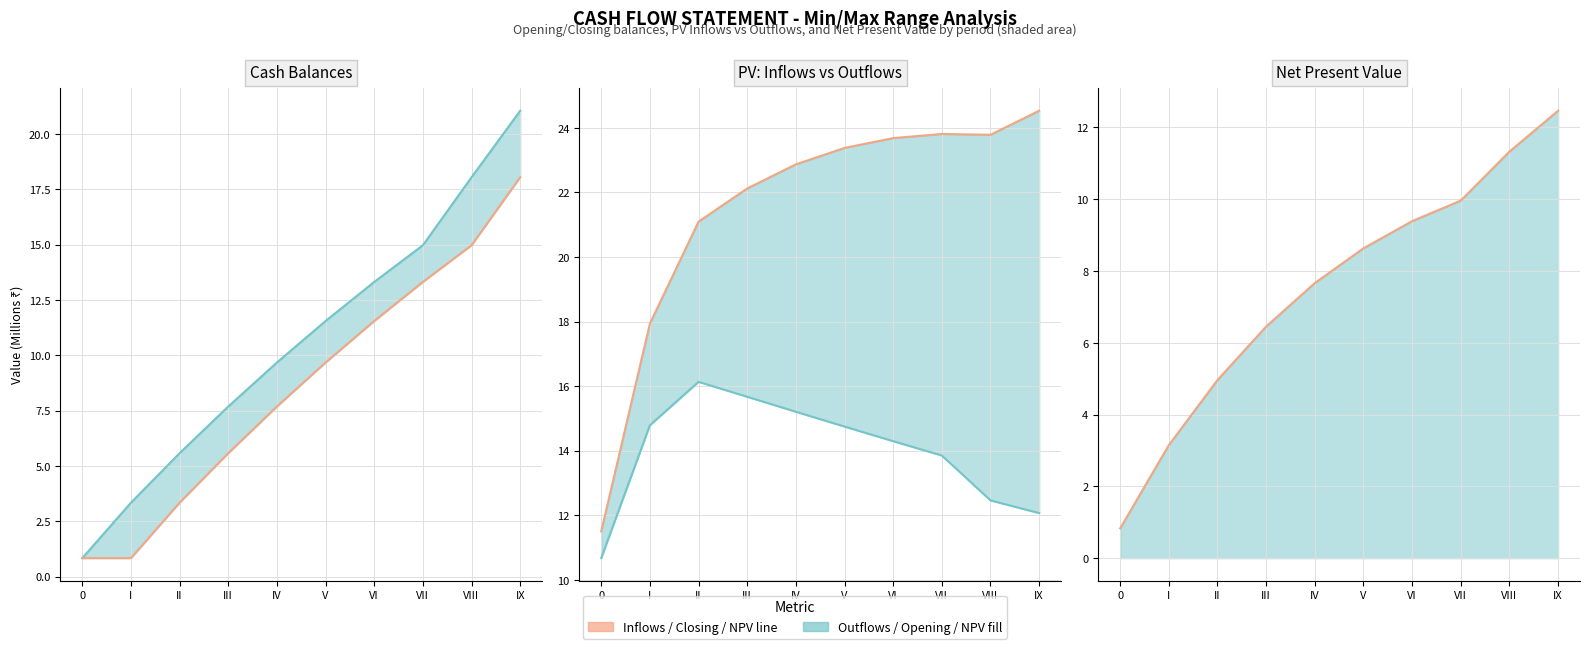

Which series has the largest range (max minus min)?

Closing Balance